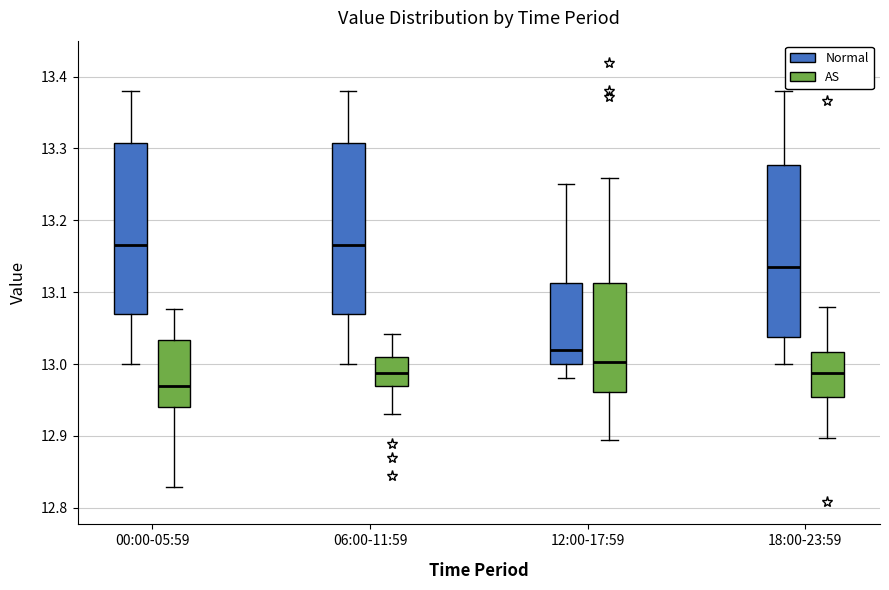

Reading left to right, read every box against the y-axis: the position of its median line, the range the box covers, and the ends of its whiskers. The values are not printed on the chart, so give them approximately, as read against the axis.

00:00-05:59 (Normal): median 13.17, box 13.07 to 13.31, whiskers 13.00 to 13.38
00:00-05:59 (AS): median 12.97, box 12.94 to 13.03, whiskers 12.83 to 13.08
06:00-11:59 (Normal): median 13.17, box 13.07 to 13.31, whiskers 13.00 to 13.38
06:00-11:59 (AS): median 12.99, box 12.97 to 13.01, whiskers 12.93 to 13.04
12:00-17:59 (Normal): median 13.02, box 13.00 to 13.11, whiskers 12.98 to 13.25
12:00-17:59 (AS): median 13.00, box 12.96 to 13.11, whiskers 12.89 to 13.26
18:00-23:59 (Normal): median 13.14, box 13.04 to 13.28, whiskers 13.00 to 13.38
18:00-23:59 (AS): median 12.99, box 12.95 to 13.02, whiskers 12.90 to 13.08